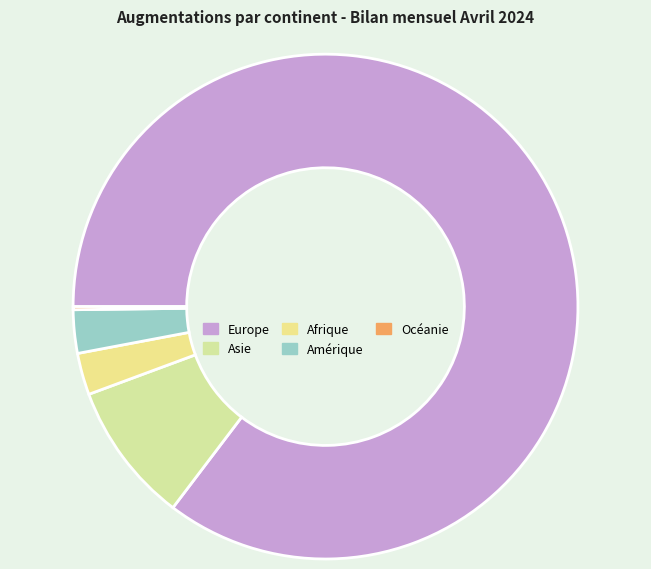

What is the largest slice in the pie chart?

Europe